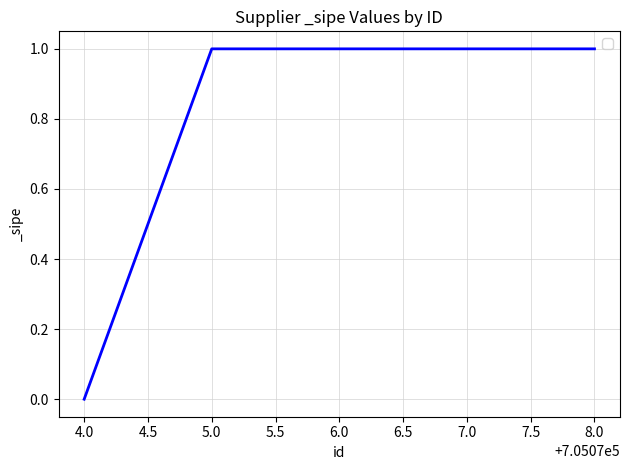

Does the chart have visible grid lines?

Yes